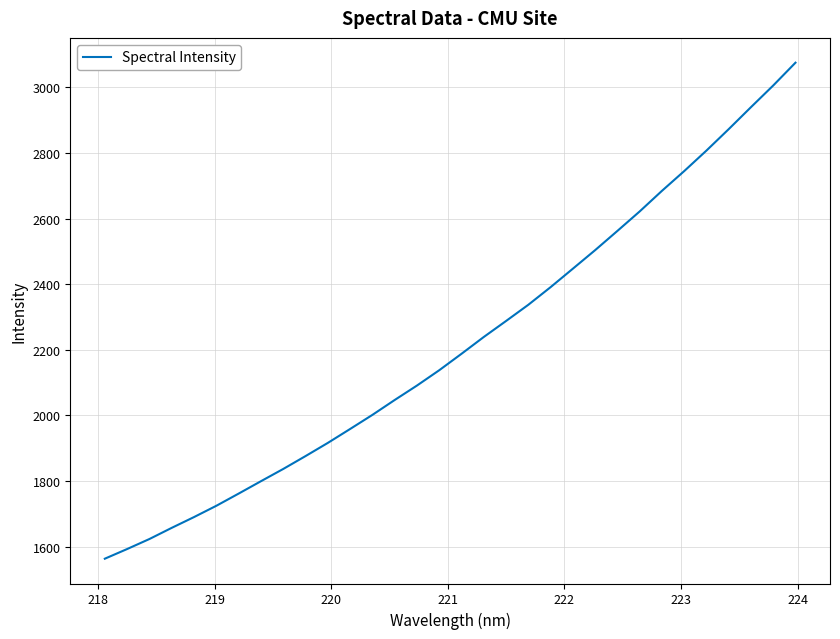

Reading right to left, extract all data points from this chart.

3074.8	3005.3	2939.3	2872.3	2807.1	2744.5	2684.3	2621.6	2562.2	2503.7	2447.2	2390.9	2337.2	2287.8	2239.0	2187.8	2137.7	2091.0	2047.0	2001.6	1958.7	1916.3	1876.1	1836.9	1799.6	1761.8	1724.7	1690.3	1657.5	1623.5	1592.9	1563.5